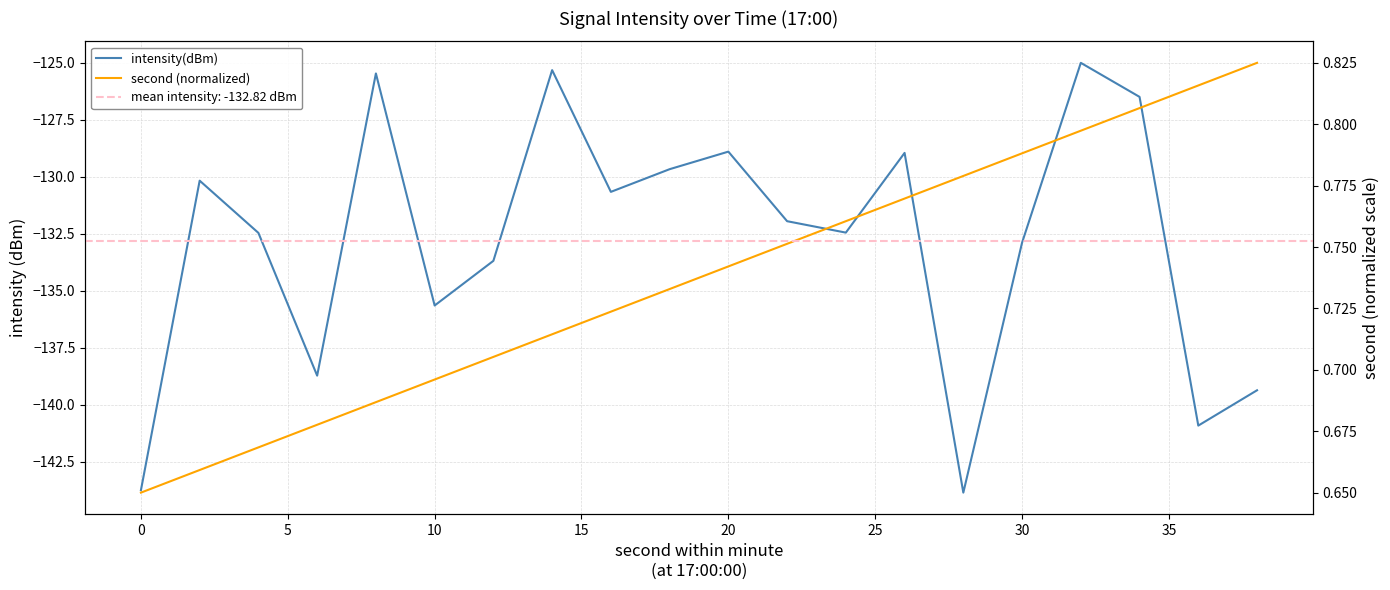

What is the sum of all intensity(dBm) values?

-2656.4